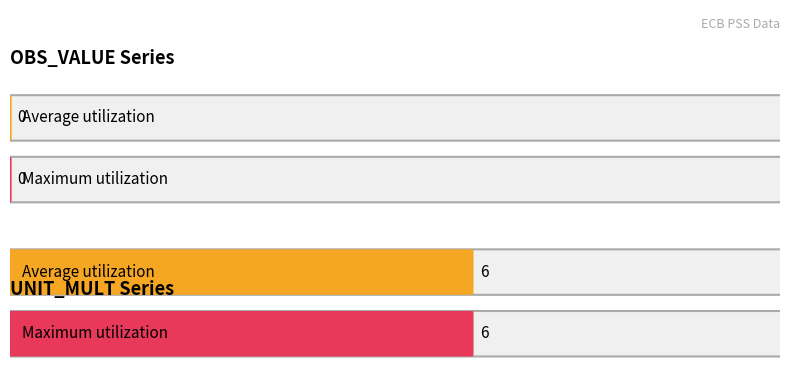

What is the greatest value displayed?

6